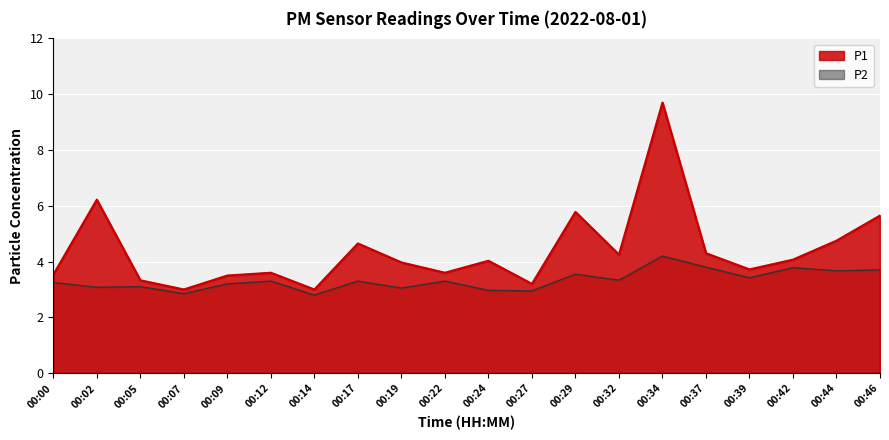

What is the sum of all P1 values?

87.8